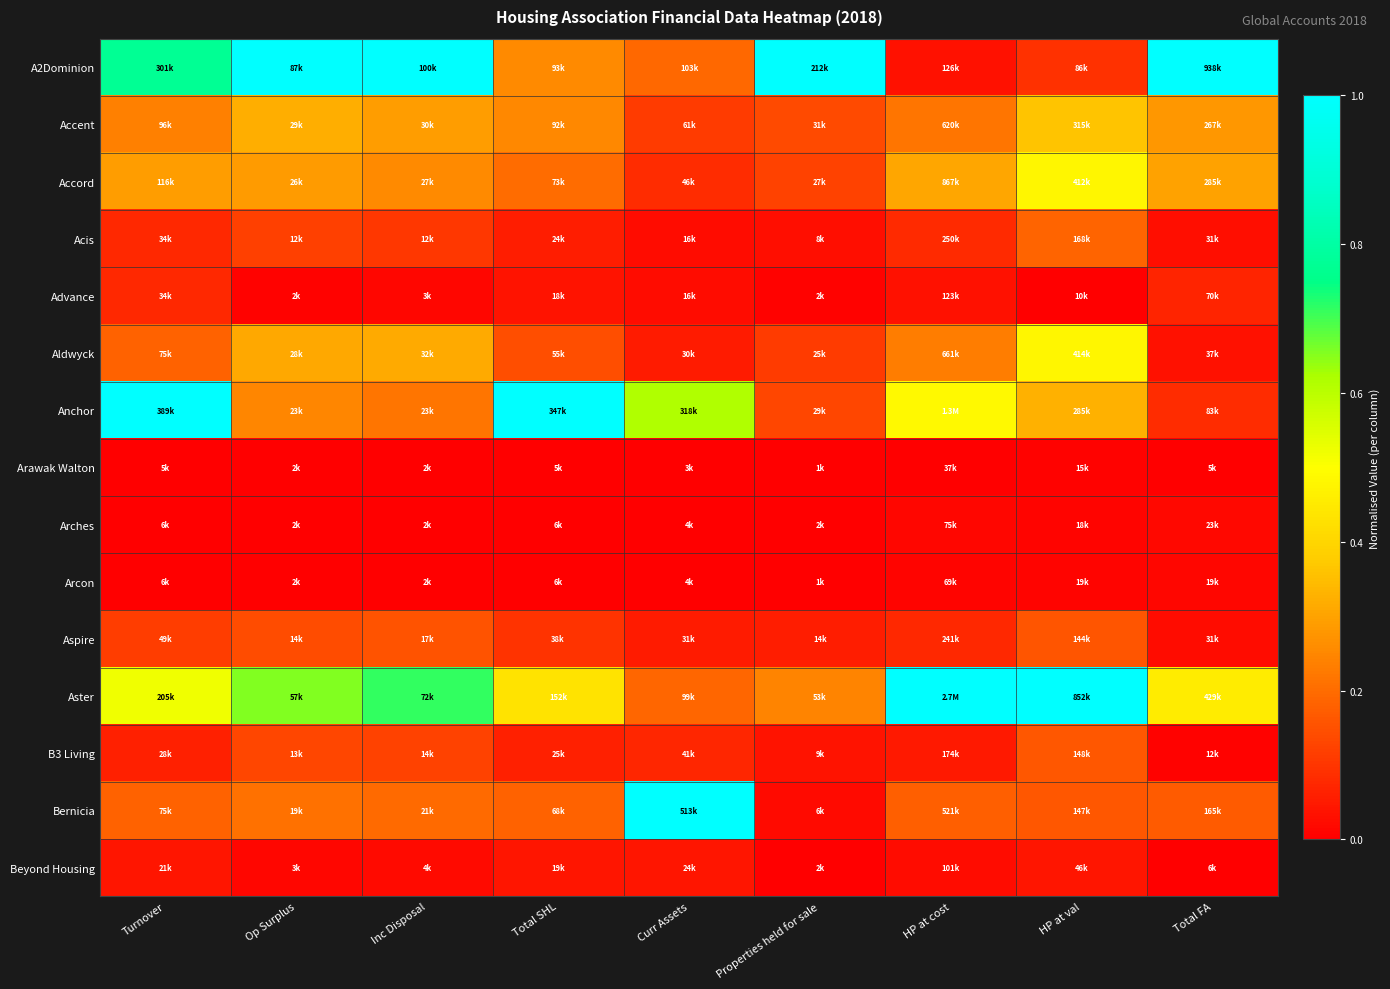

Reading left to right, extract all data points from this chart.

A2Dominion: Turnover=0.8	Op Surplus=1.0	Inc Disposal=1.0	Total SHL=0.3	Curr Assets=0.2	Properties held for sale=1.0	HP at cost=0.0	HP at val=0.1	Total FA=1.0
Accent: Turnover=0.2	Op Surplus=0.3	Inc Disposal=0.3	Total SHL=0.3	Curr Assets=0.1	Properties held for sale=0.1	HP at cost=0.2	HP at val=0.4	Total FA=0.3
Accord: Turnover=0.3	Op Surplus=0.3	Inc Disposal=0.3	Total SHL=0.2	Curr Assets=0.1	Properties held for sale=0.1	HP at cost=0.3	HP at val=0.5	Total FA=0.3
Acis: Turnover=0.1	Op Surplus=0.1	Inc Disposal=0.1	Total SHL=0.1	Curr Assets=0.0	Properties held for sale=0.0	HP at cost=0.1	HP at val=0.2	Total FA=0.0
Advance: Turnover=0.1	Op Surplus=0.0	Inc Disposal=0.0	Total SHL=0.0	Curr Assets=0.0	Properties held for sale=0.0	HP at cost=0.0	HP at val=0.0	Total FA=0.1
Aldwyck: Turnover=0.2	Op Surplus=0.3	Inc Disposal=0.3	Total SHL=0.1	Curr Assets=0.1	Properties held for sale=0.1	HP at cost=0.2	HP at val=0.5	Total FA=0.0
Anchor: Turnover=1.0	Op Surplus=0.2	Inc Disposal=0.2	Total SHL=1.0	Curr Assets=0.6	Properties held for sale=0.1	HP at cost=0.5	HP at val=0.3	Total FA=0.1
Arawak Walton: Turnover=0.0	Op Surplus=0.0	Inc Disposal=0.0	Total SHL=0.0	Curr Assets=0.0	Properties held for sale=0.0	HP at cost=0.0	HP at val=0.0	Total FA=0.0
Arches: Turnover=0.0	Op Surplus=0.0	Inc Disposal=0.0	Total SHL=0.0	Curr Assets=0.0	Properties held for sale=0.0	HP at cost=0.0	HP at val=0.0	Total FA=0.0
Arcon: Turnover=0.0	Op Surplus=0.0	Inc Disposal=0.0	Total SHL=0.0	Curr Assets=0.0	Properties held for sale=0.0	HP at cost=0.0	HP at val=0.0	Total FA=0.0
Aspire: Turnover=0.1	Op Surplus=0.1	Inc Disposal=0.2	Total SHL=0.1	Curr Assets=0.1	Properties held for sale=0.1	HP at cost=0.1	HP at val=0.2	Total FA=0.0
Aster: Turnover=0.5	Op Surplus=0.7	Inc Disposal=0.7	Total SHL=0.4	Curr Assets=0.2	Properties held for sale=0.2	HP at cost=1.0	HP at val=1.0	Total FA=0.5
B3 Living: Turnover=0.1	Op Surplus=0.1	Inc Disposal=0.1	Total SHL=0.1	Curr Assets=0.1	Properties held for sale=0.0	HP at cost=0.1	HP at val=0.2	Total FA=0.0
Bernicia: Turnover=0.2	Op Surplus=0.2	Inc Disposal=0.2	Total SHL=0.2	Curr Assets=1.0	Properties held for sale=0.0	HP at cost=0.2	HP at val=0.2	Total FA=0.2
Beyond Housing: Turnover=0.0	Op Surplus=0.0	Inc Disposal=0.0	Total SHL=0.0	Curr Assets=0.0	Properties held for sale=0.0	HP at cost=0.0	HP at val=0.0	Total FA=0.0